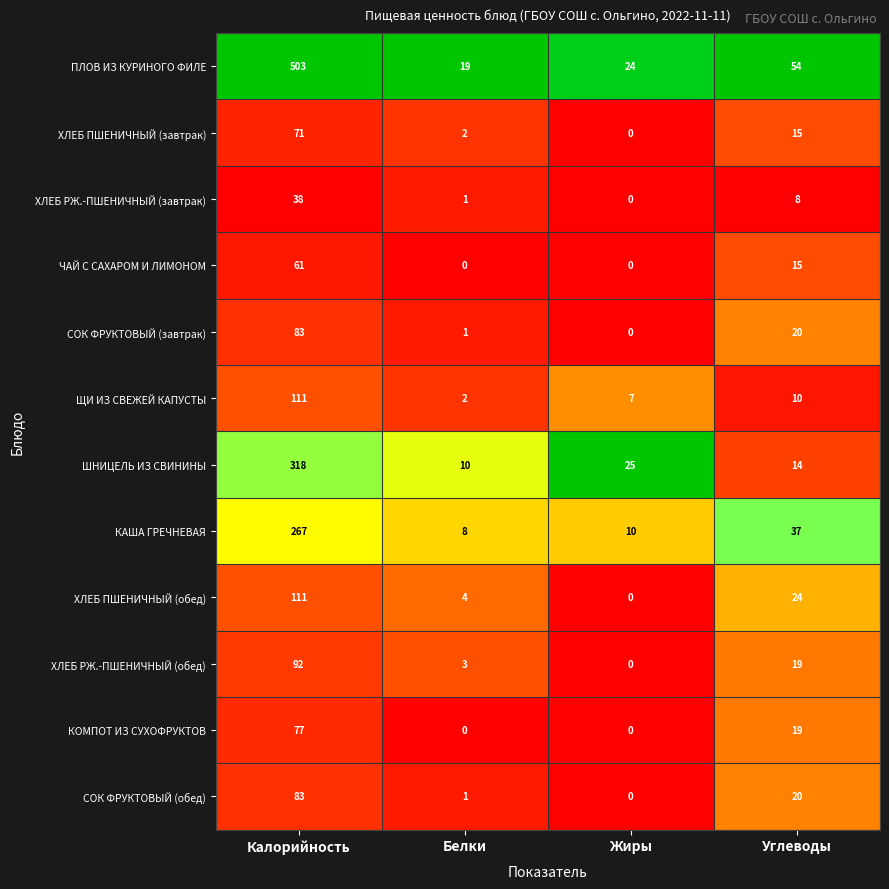

List the labels in order of ХЛЕБ ПШЕНИЧНЫЙ (завтрак) value, smallest first.

Жиры, Белки, Углеводы, Калорийность